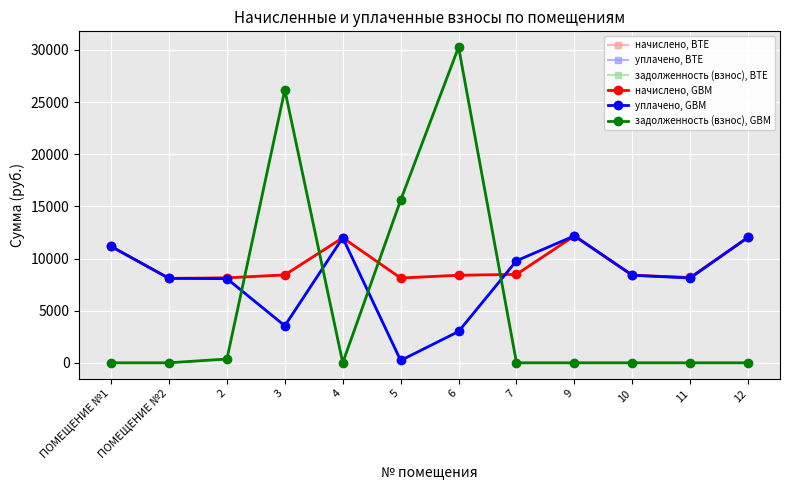

Does the chart have visible grid lines?

Yes